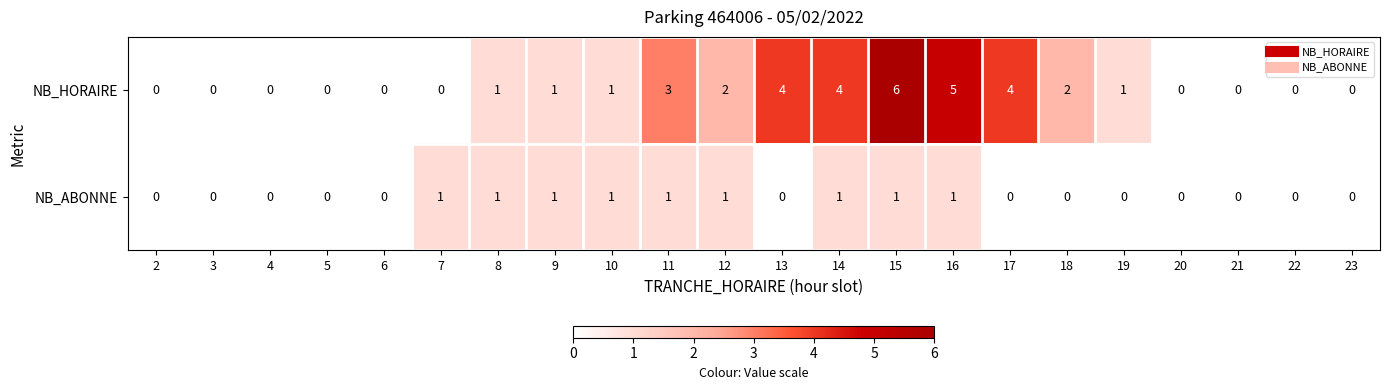

How many data points does each series have?

22